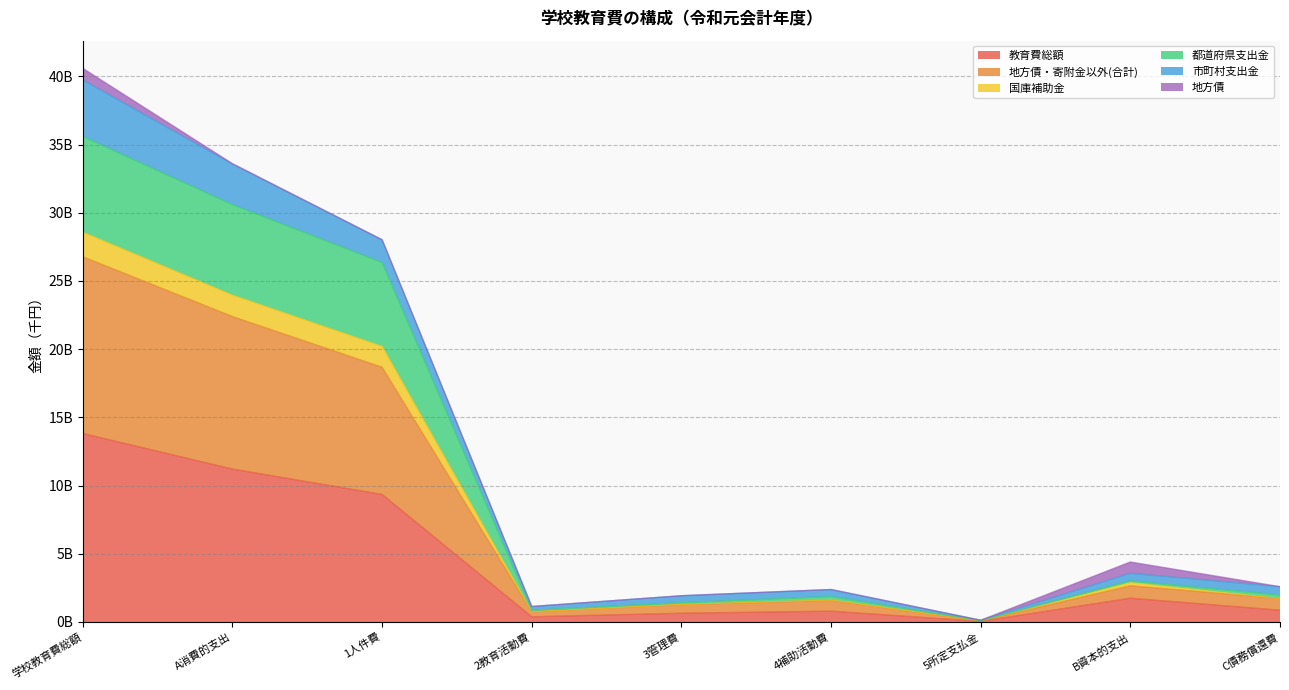

Where is 都道府県支出金 nearest to the value 14335275101?

1人件費